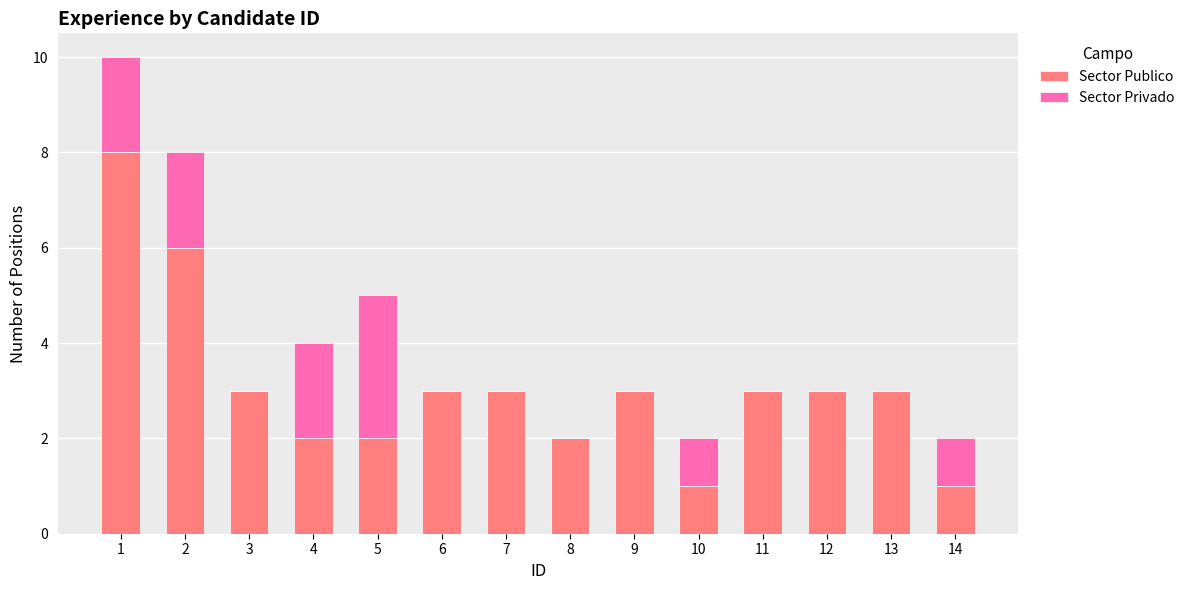

What is the total value across all series at 12?

3